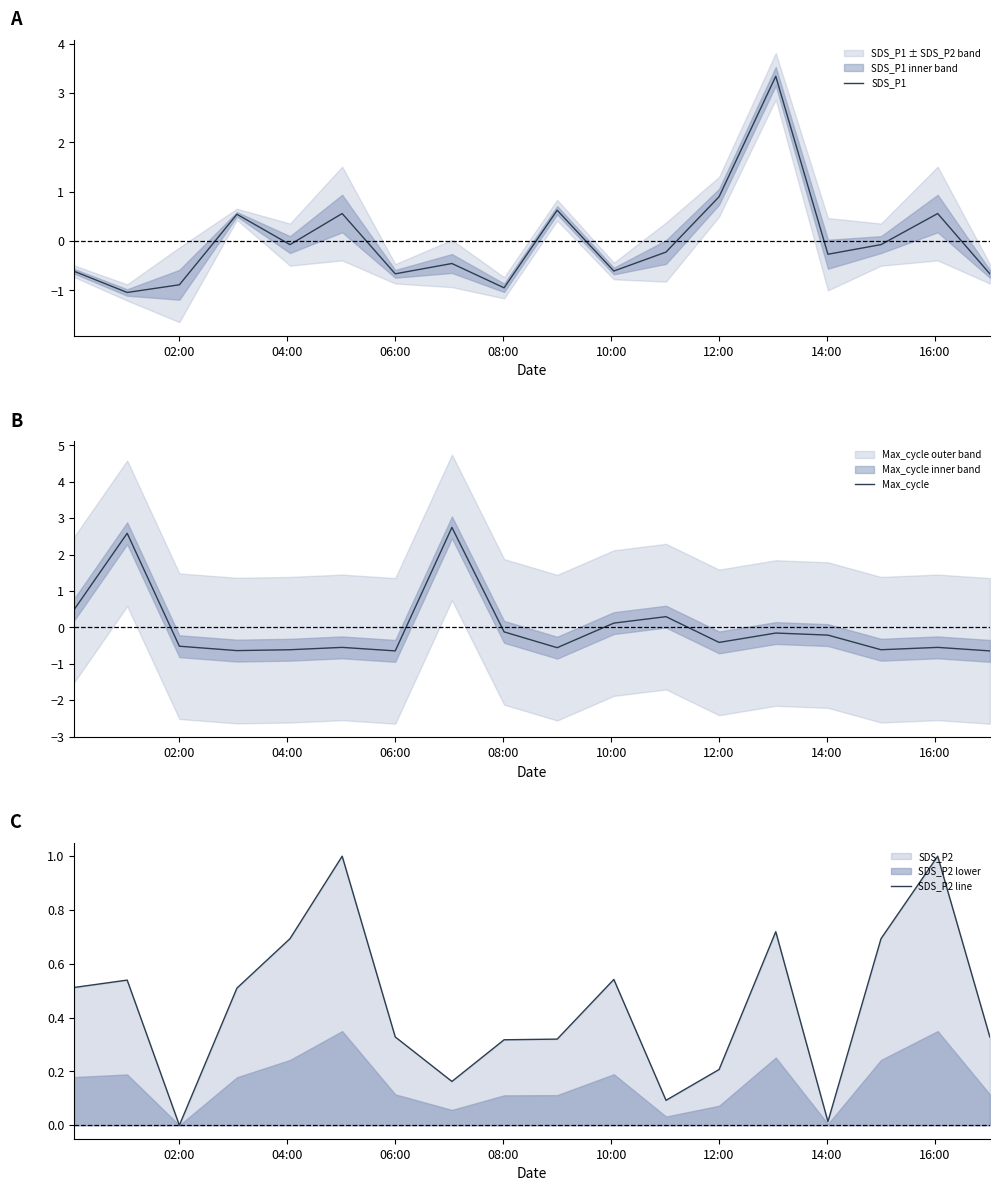

What is the maximum value for SDS_P1?

3.3